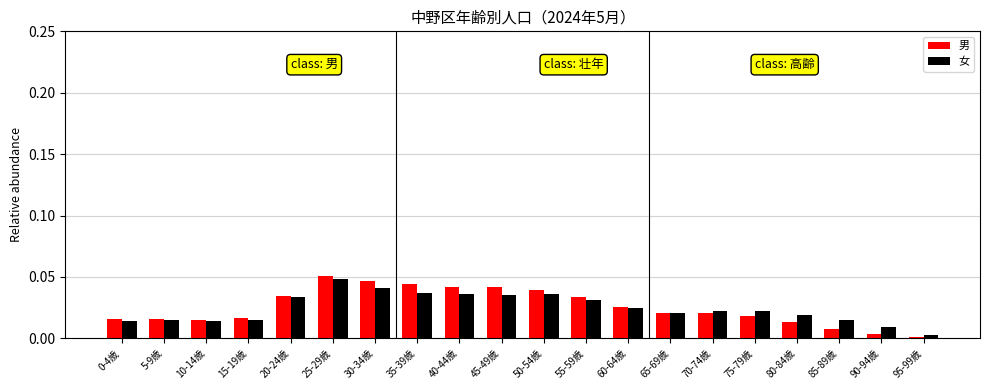

How many bars are there in each group?

2